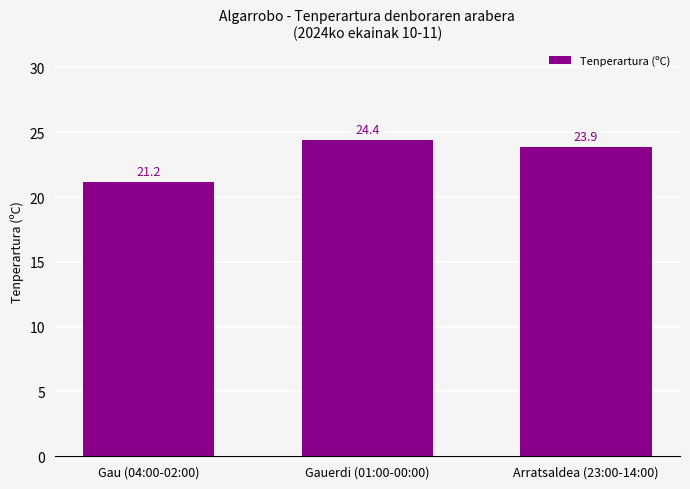

What value does the data have at Arratsaldea (23:00-14:00)?

23.9